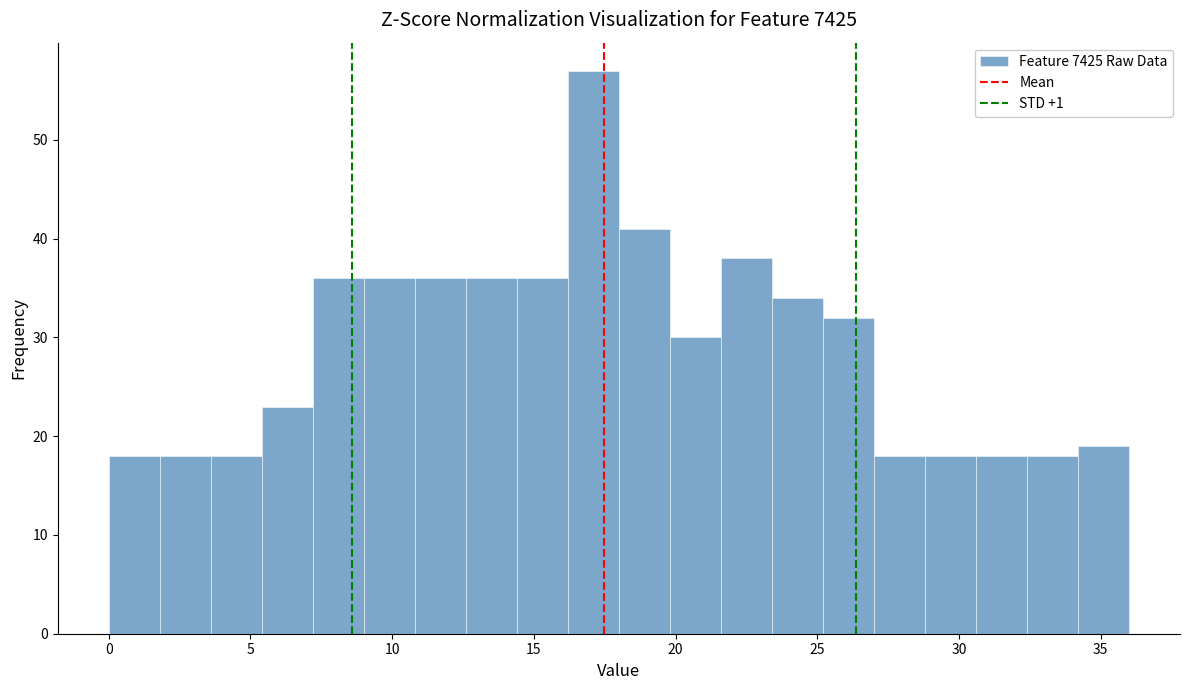

Around what value on the x-axis is the tallest bar? Give the approximate position of its centre, as read against the axis.

17.0